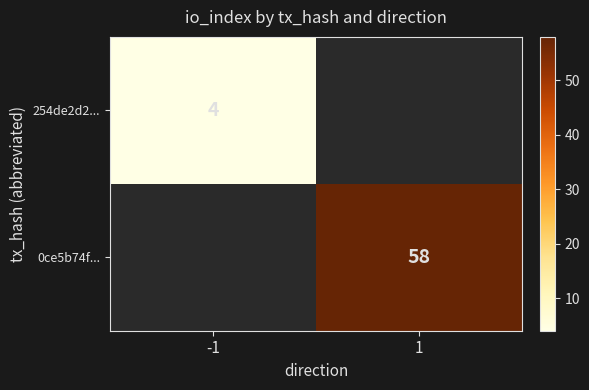

The value of 254de2d2... at -1 is 6. True or false?

False